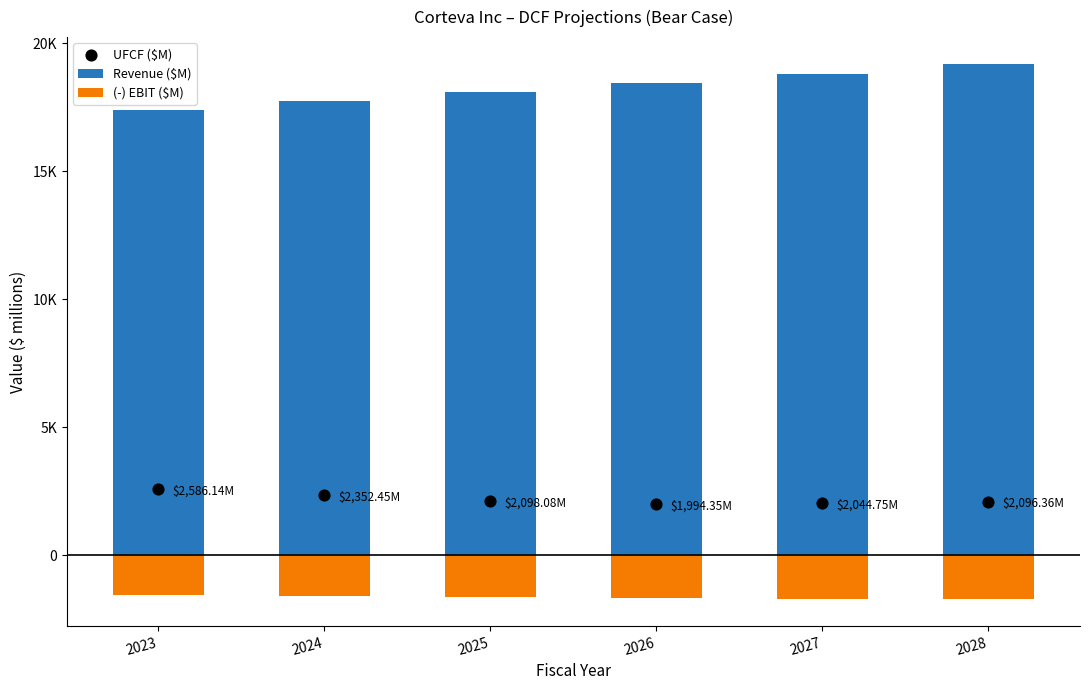

What is the total value across all series at 2024?

18484.8